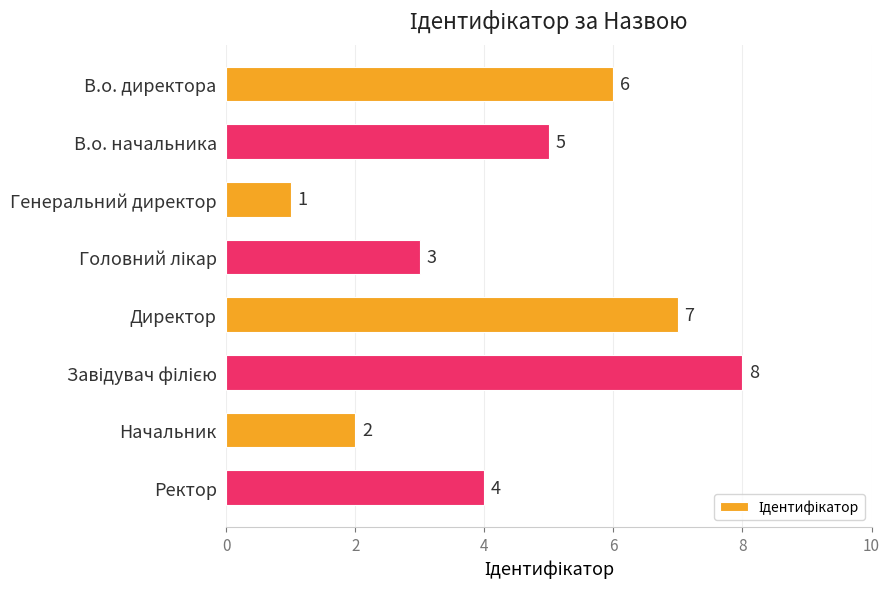

Count the values in the range 3 to 7.

5